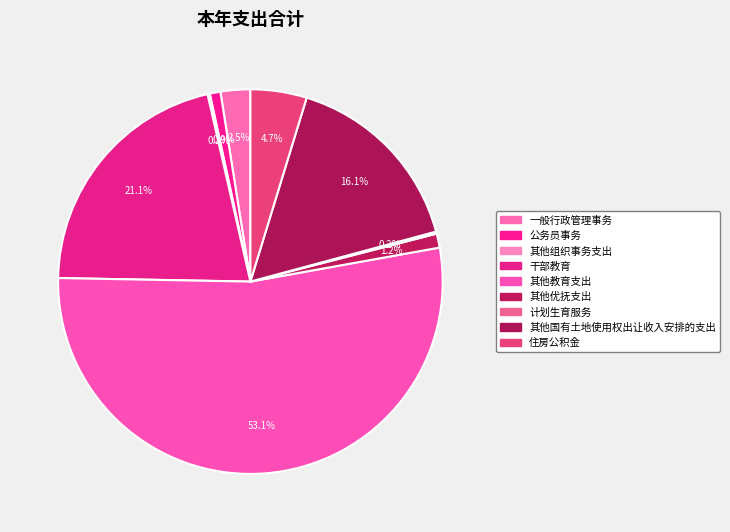

To the nearest percent, what portion does 一般行政管理事务 represent?

2%